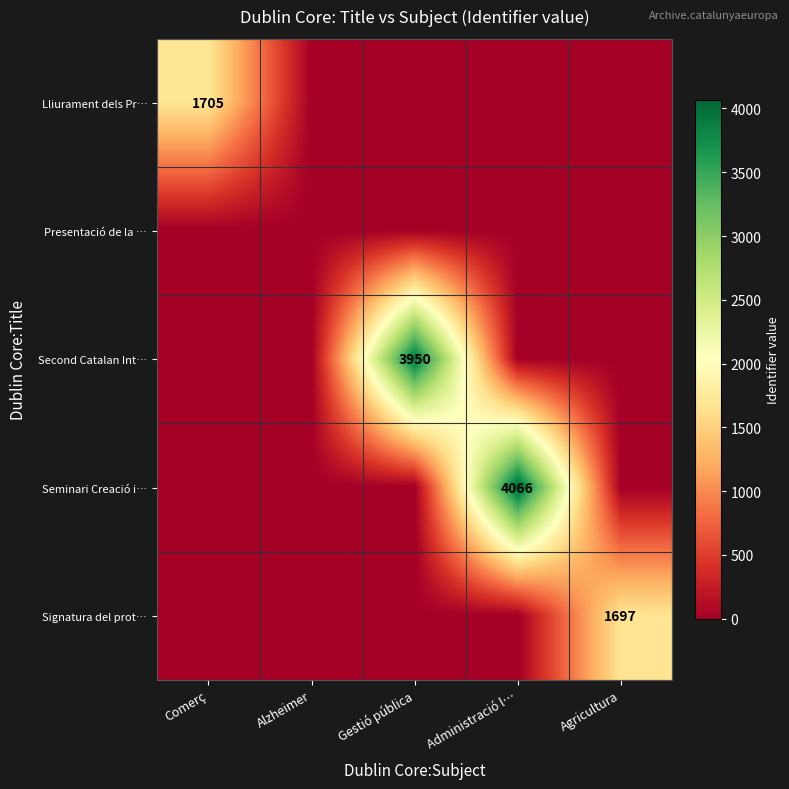

The Seminari Creació i… series shows 2372 at Administració l…. True or false?

False